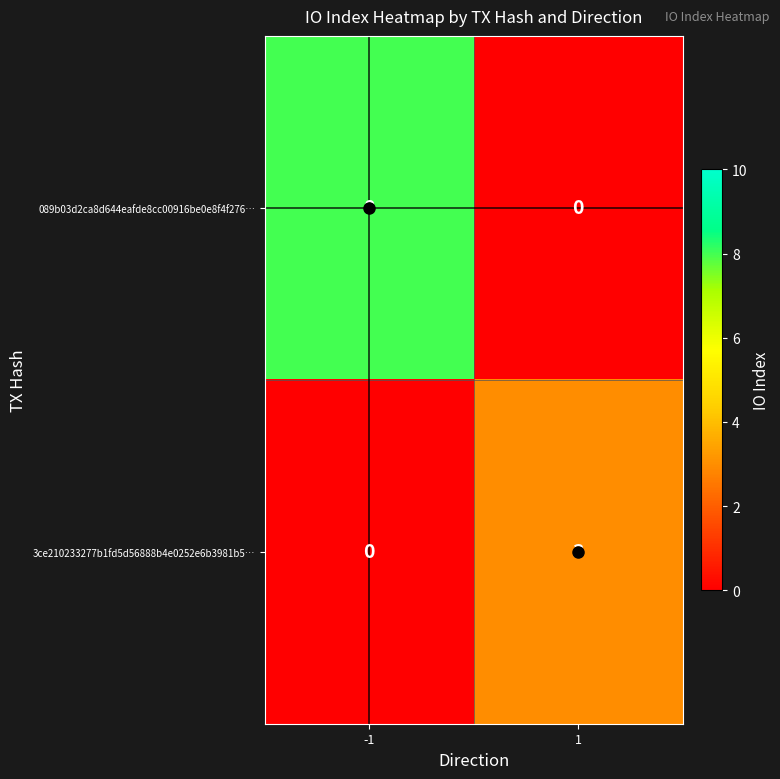

List the labels in order of 089b03d2ca8d644eafde8cc00916be0e8f4f276… value, smallest first.

1, -1